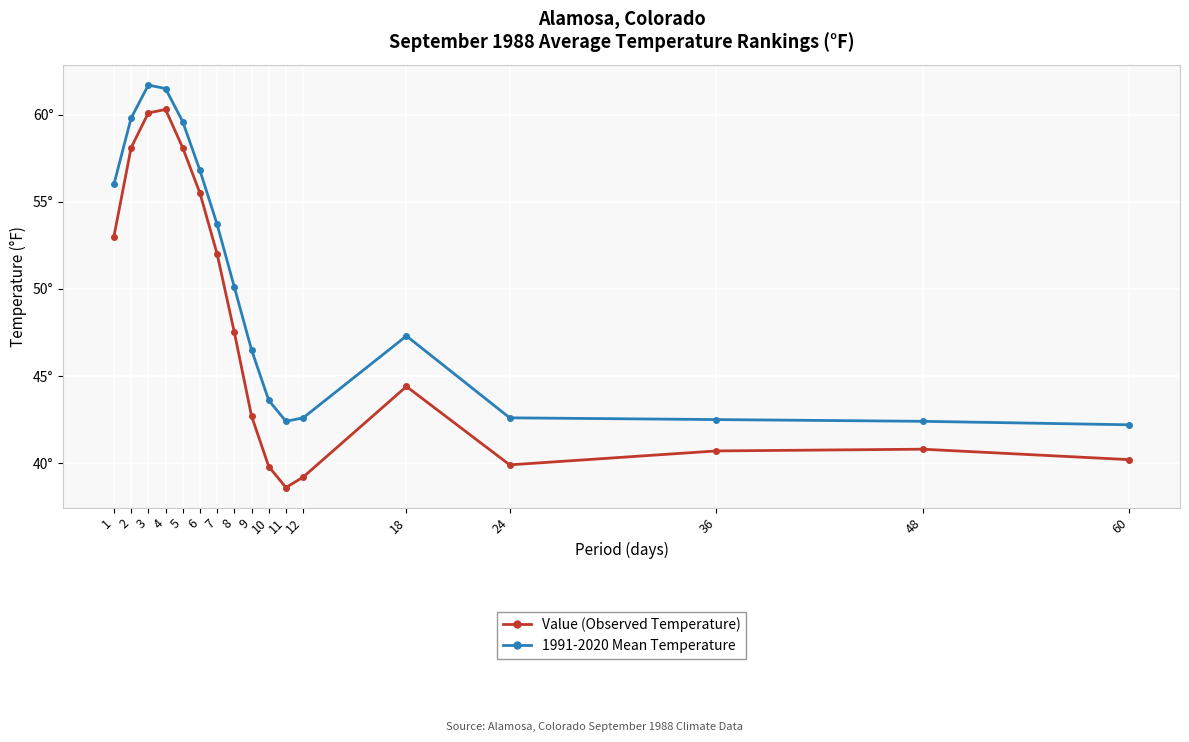

Does the chart have visible grid lines?

Yes